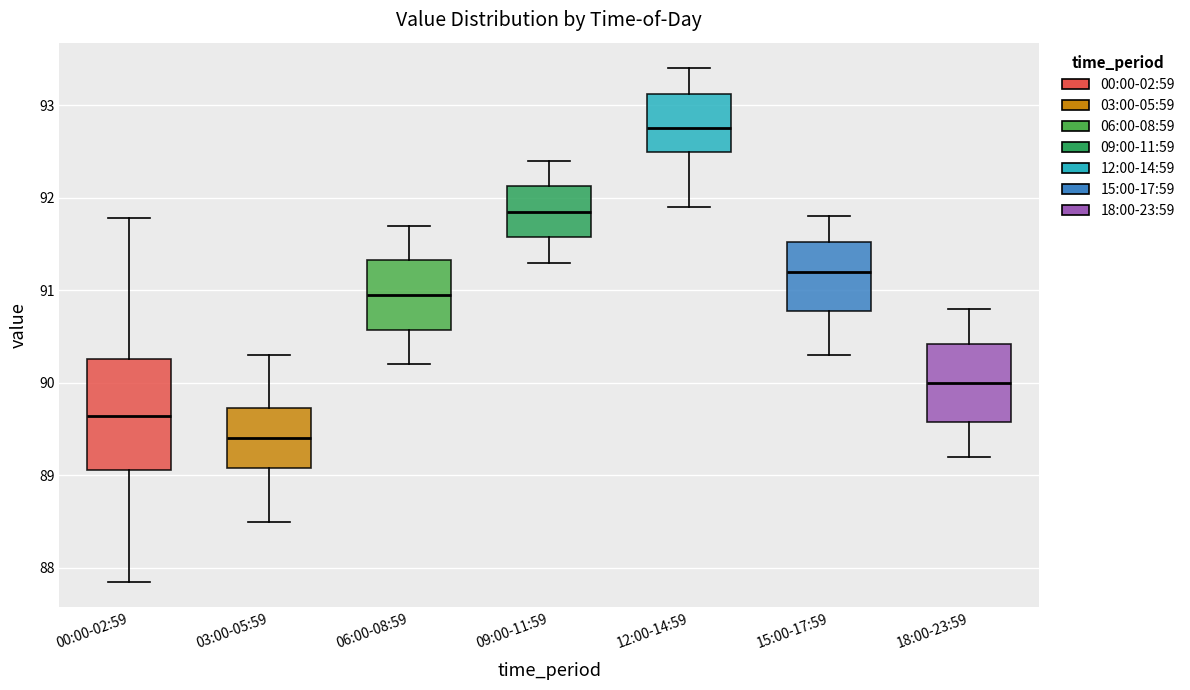

Comparing the boxes themselves (not the whiskers), which one is the tallest?

00:00-02:59